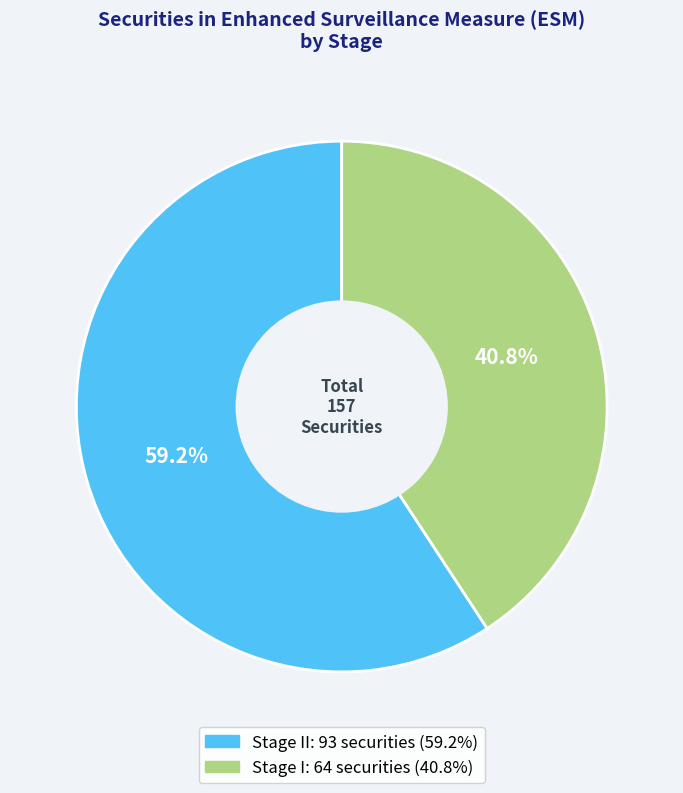

Does any single category account for the majority?

Yes